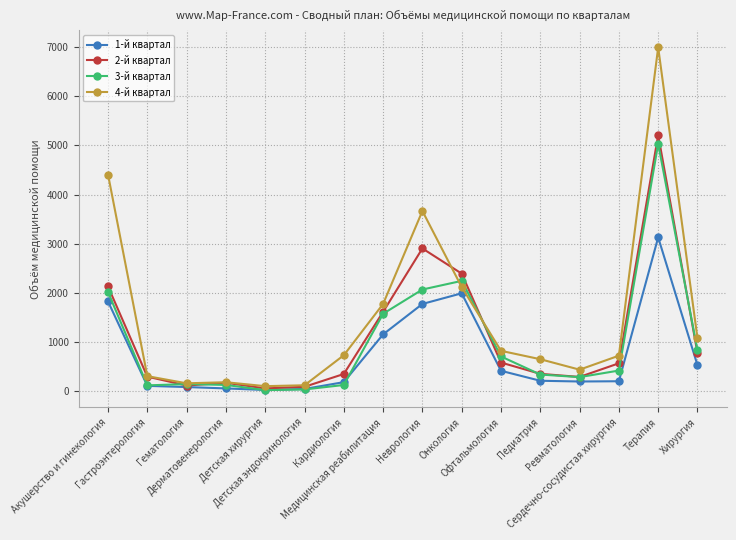

What is the minimum value for 3-й квартал?

15